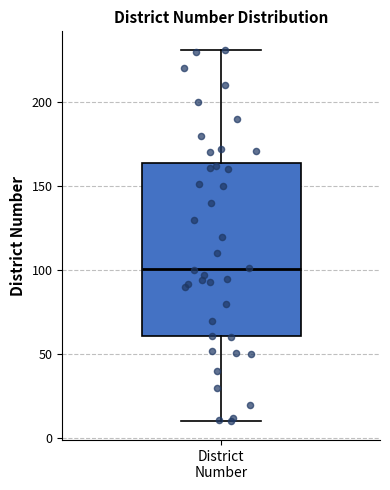

Where does the lower whisker of the box for District Number end on the y-axis? The values are not printed on the chart, so give them approximately, as read against the axis.

10